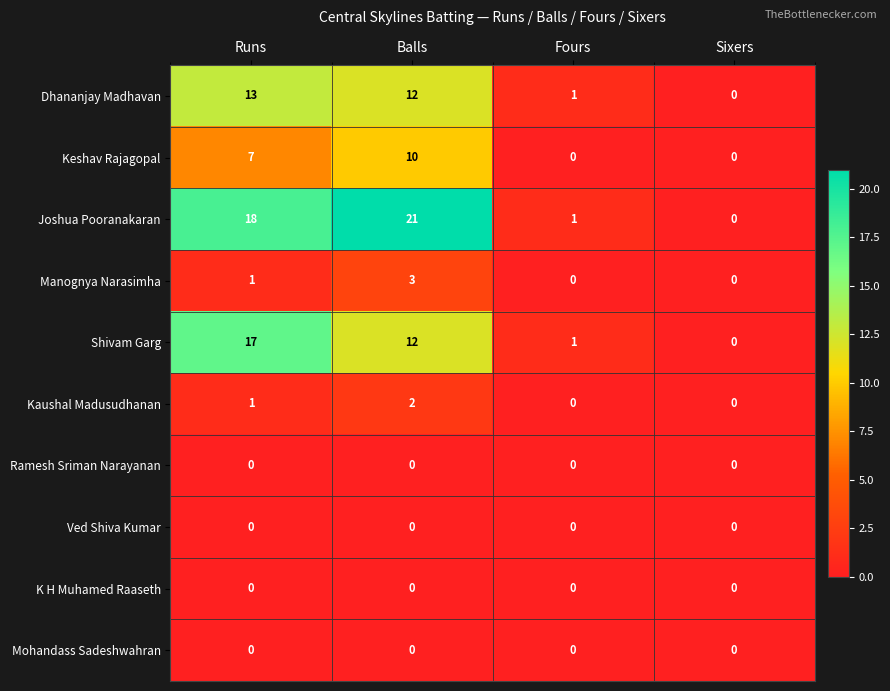

At how many categories does at least one series exceed 14?

2